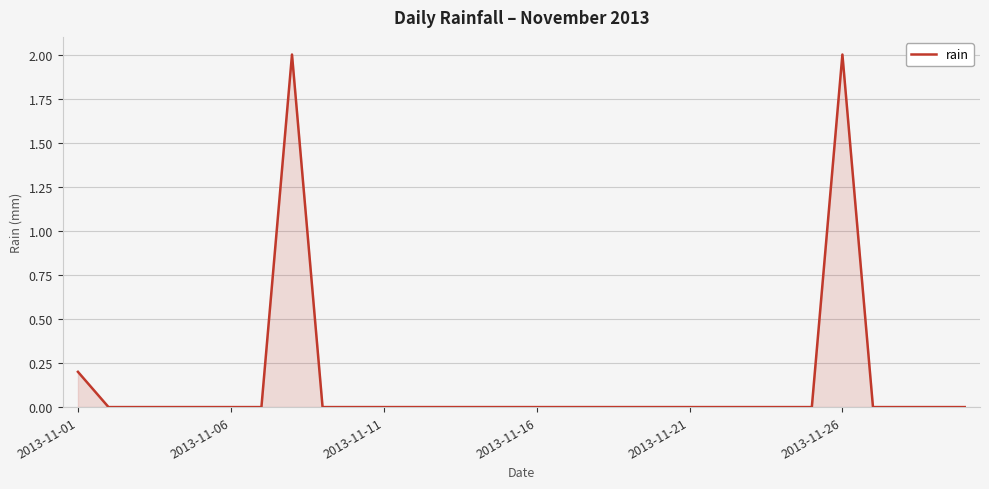

What is the difference between the maximum and minimum values?

2.0